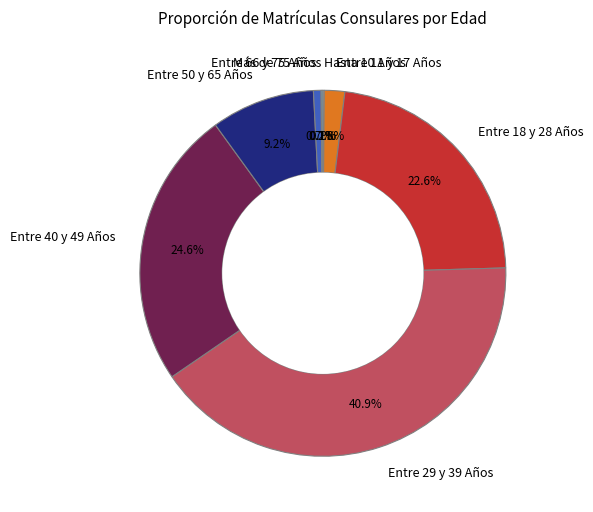

Do Entre 40 y 49 Años and Entre 11 y 17 Años together represent more than half of the pie?

No